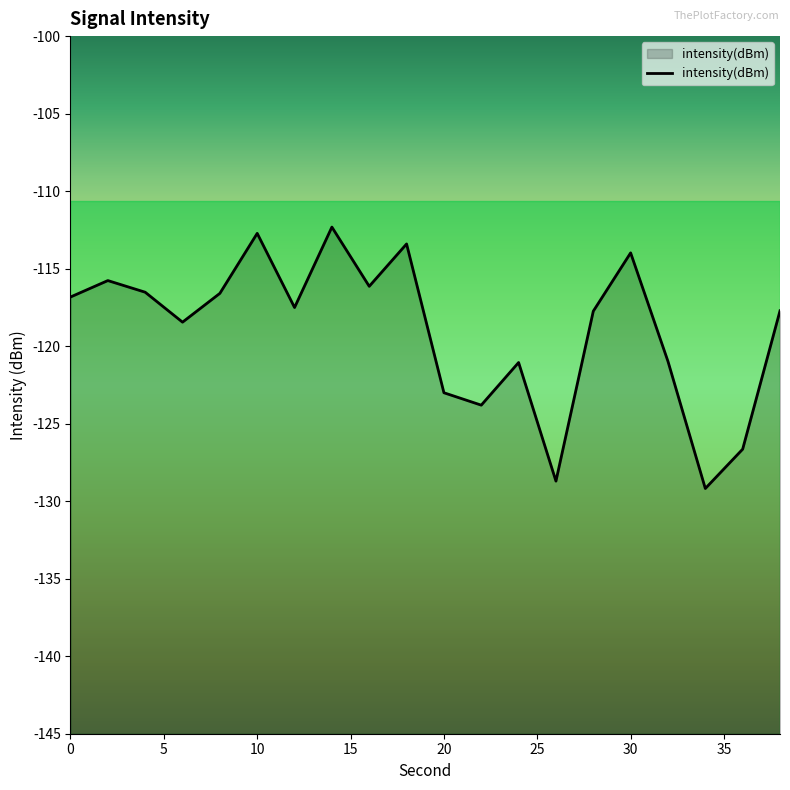

What is the minimum value shown in the chart?

-129.2